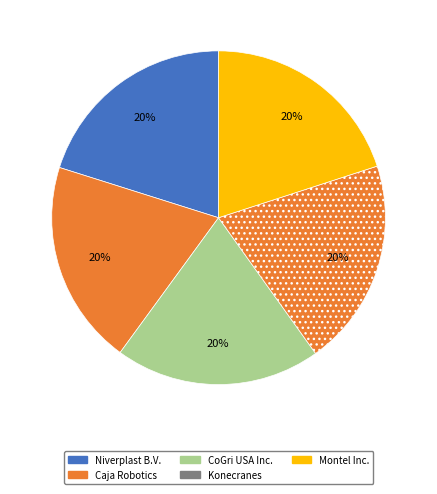

How many slices are in this pie chart?

5